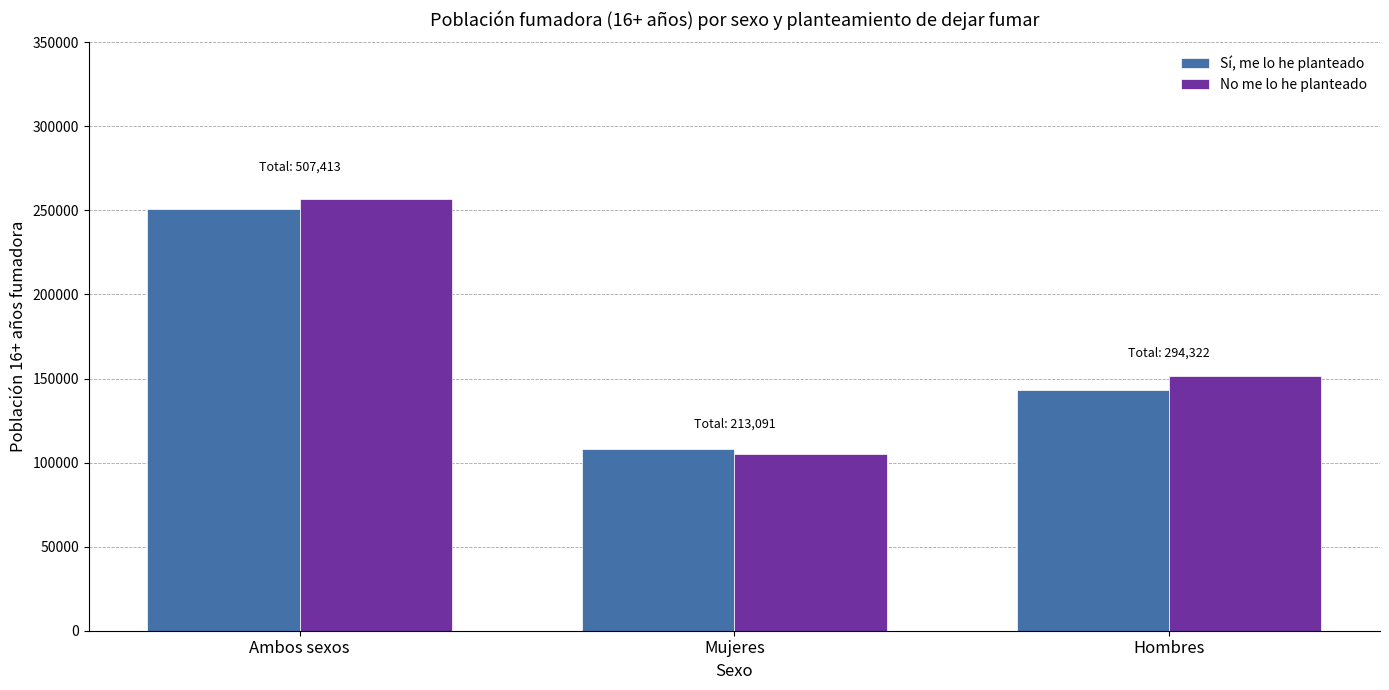

What is the maximum value shown in the chart?

256667